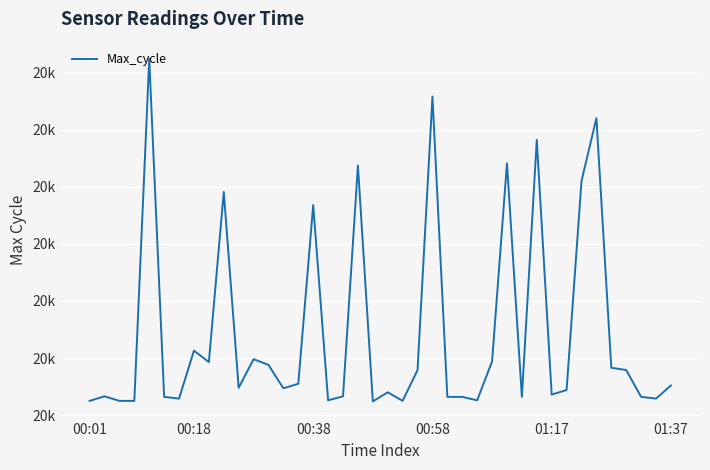

What is the value of the 24th point from the left?

20458